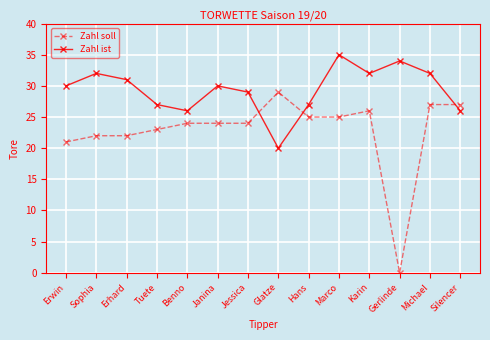

What is the lowest value of the Zahl ist series?

20